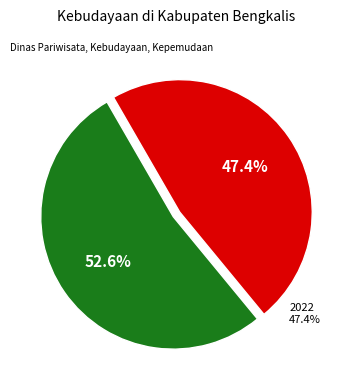

Is it true that 2022 is 33% of the pie?

False